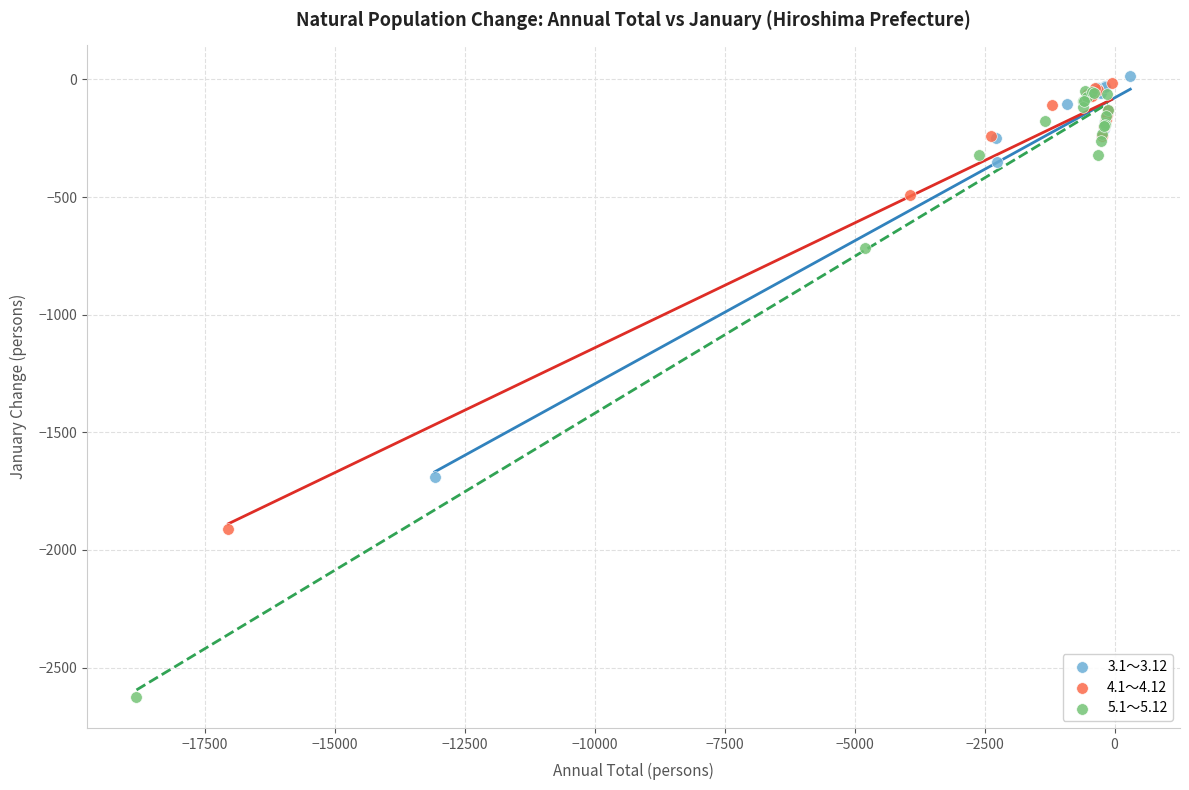

Which series reaches the minimum Y coordinate?

5.1～5.12